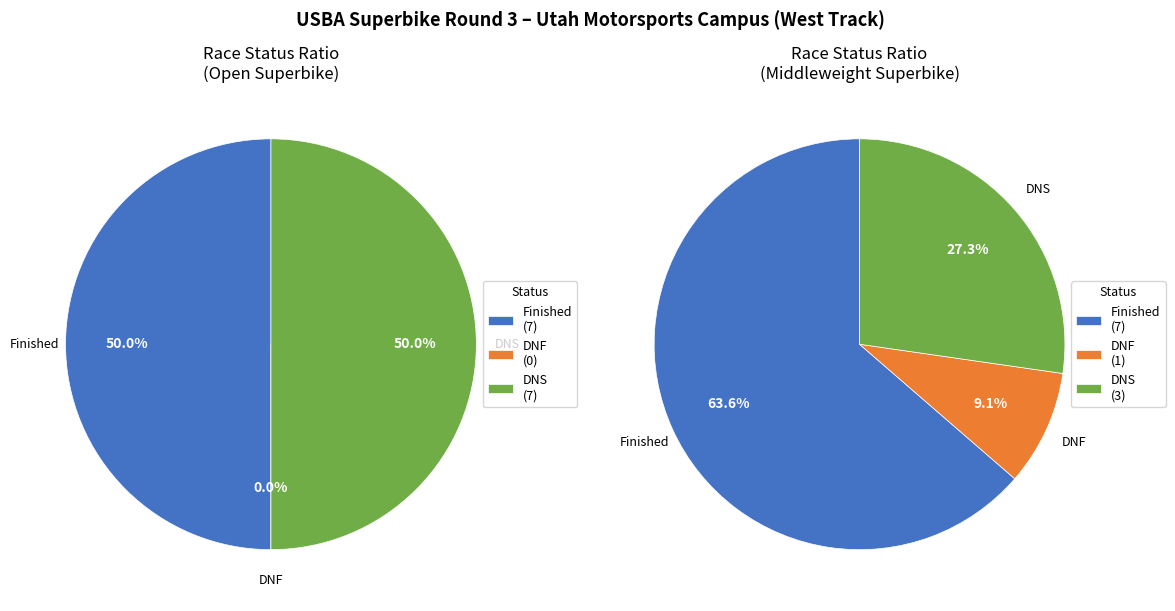

Is there a majority slice in this chart?

Yes